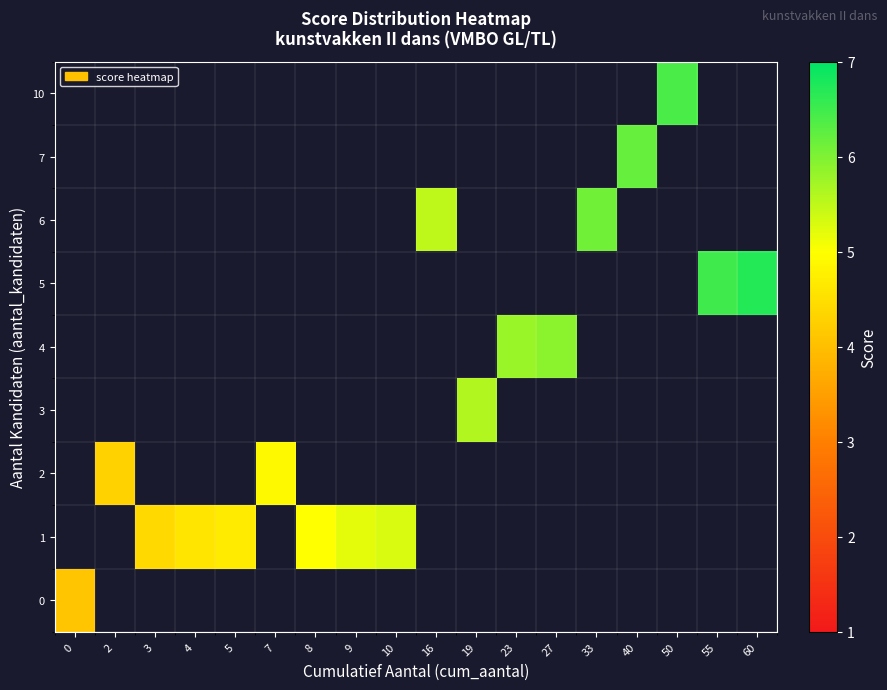

At how many categories does at least one series exceed 5?

11